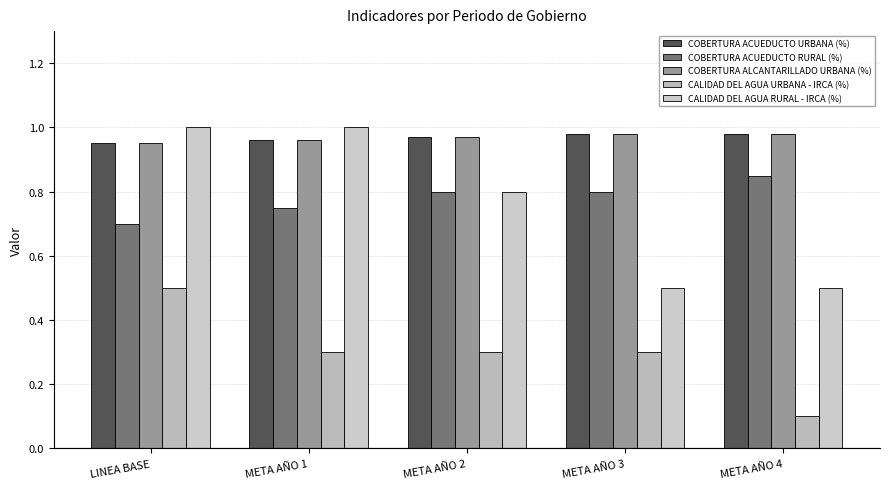

How many groups of bars are there?

5